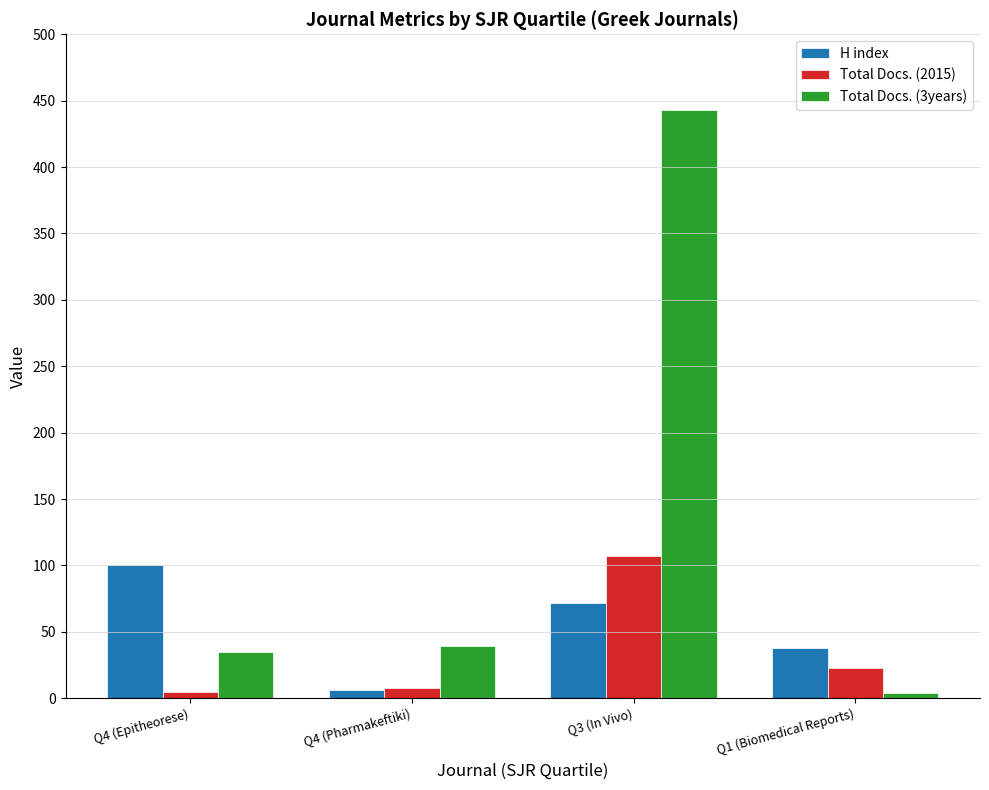

Which series has the largest total across all categories?

Total Docs. (3years)